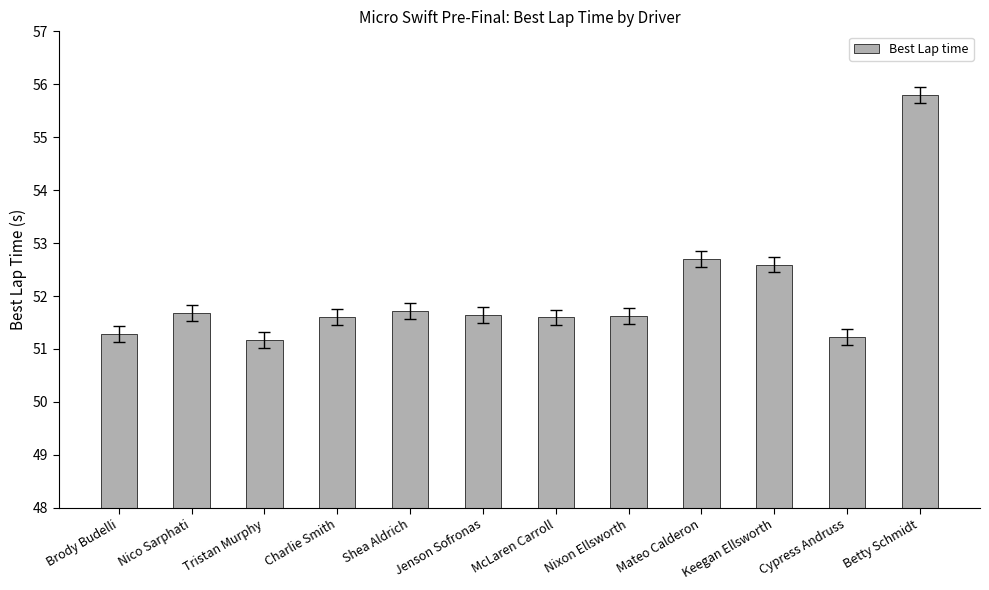

Count the number of data series in this chart.

1